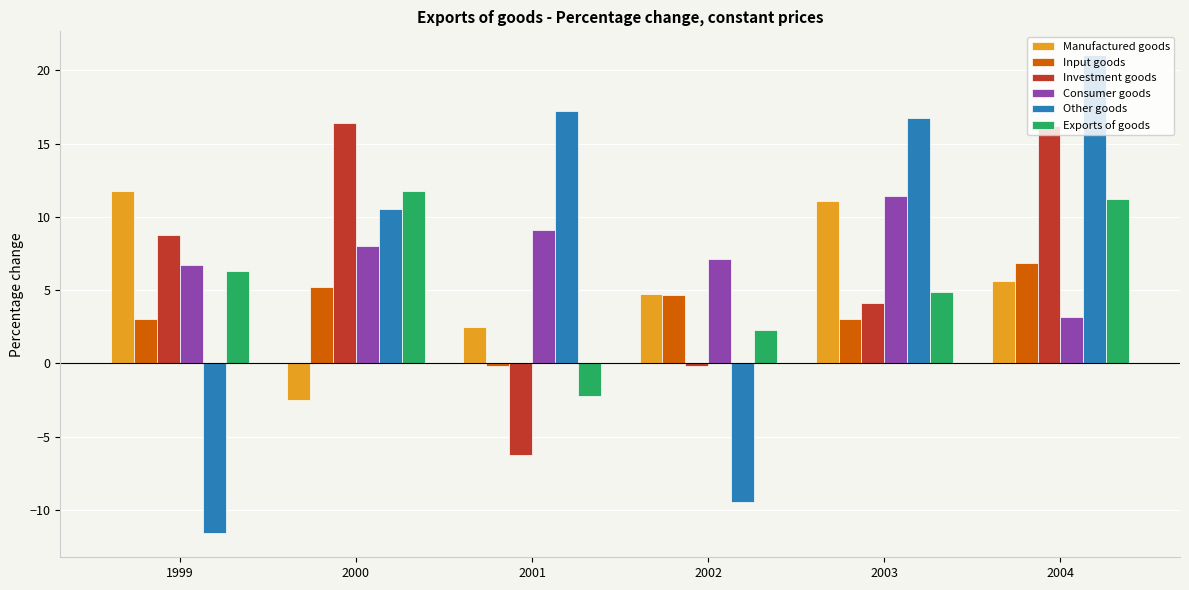

The value of Exports of goods at 2000 is 11.7. True or false?

True